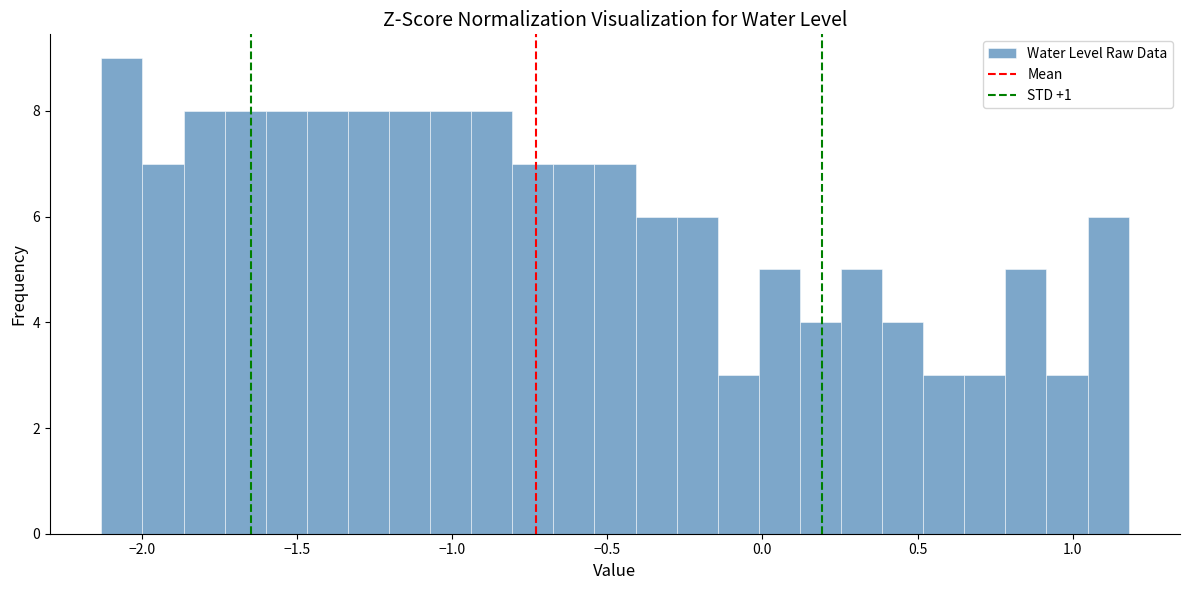

Read against the x-axis, roughly where is the centre of the tallest bar?

-2.05